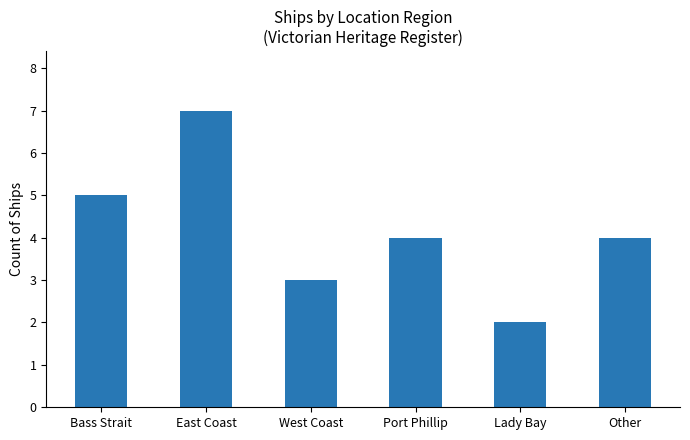

What is the average value?

4